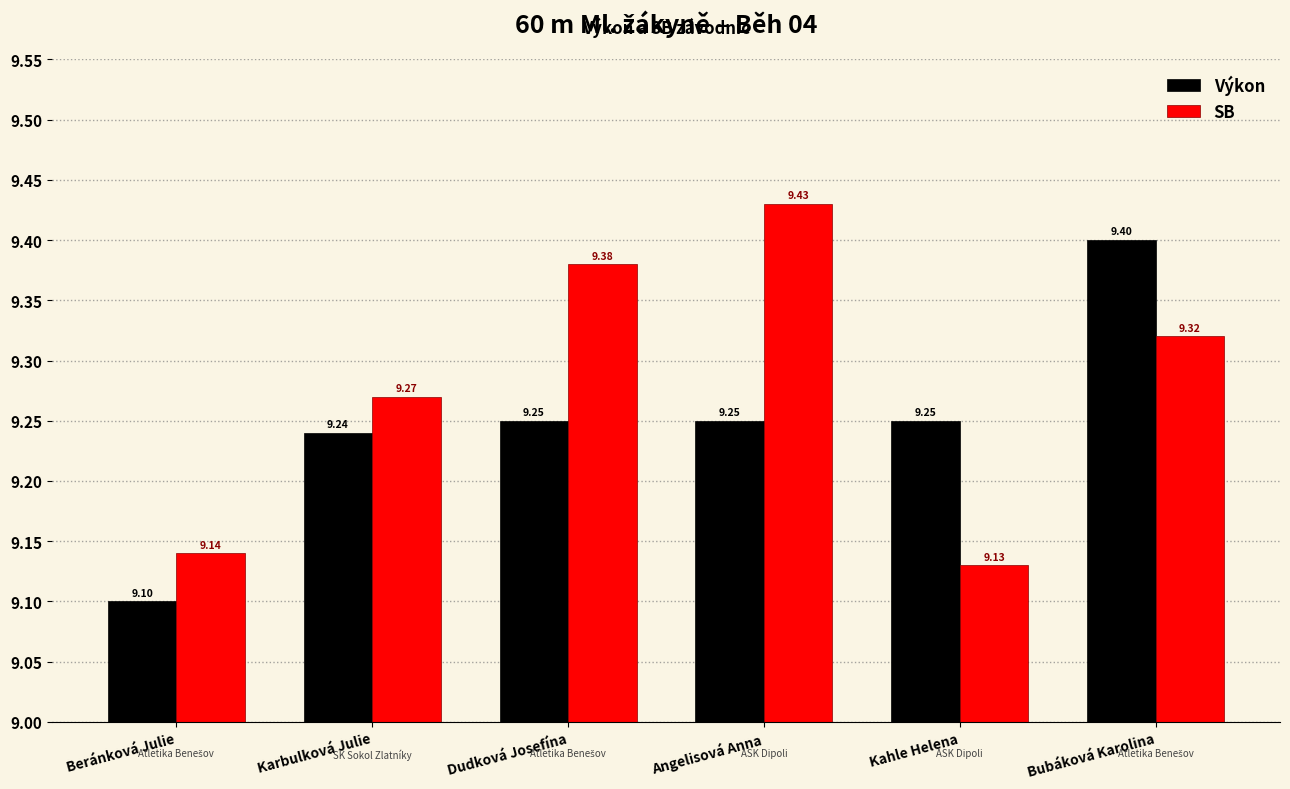

What are all the series names shown in the legend?

Výkon, SB